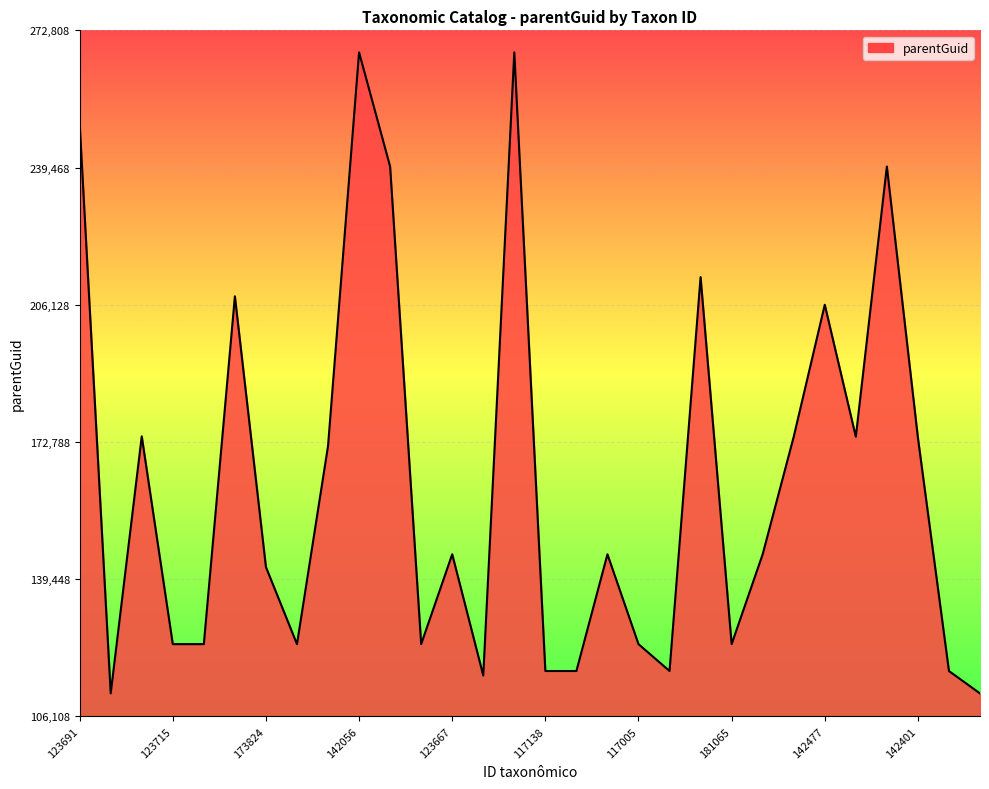

What is the difference between the maximum and minimum values?

155766